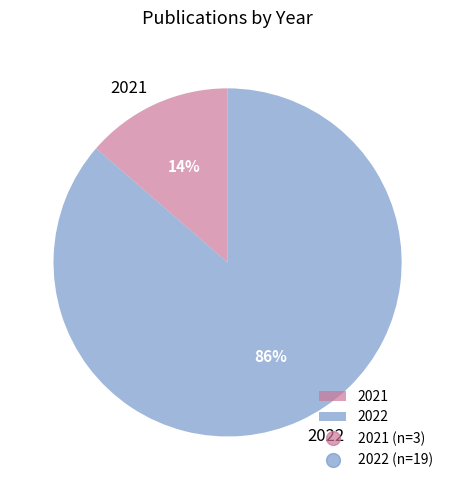

To the nearest percent, what percentage of the pie is 2022?

86%